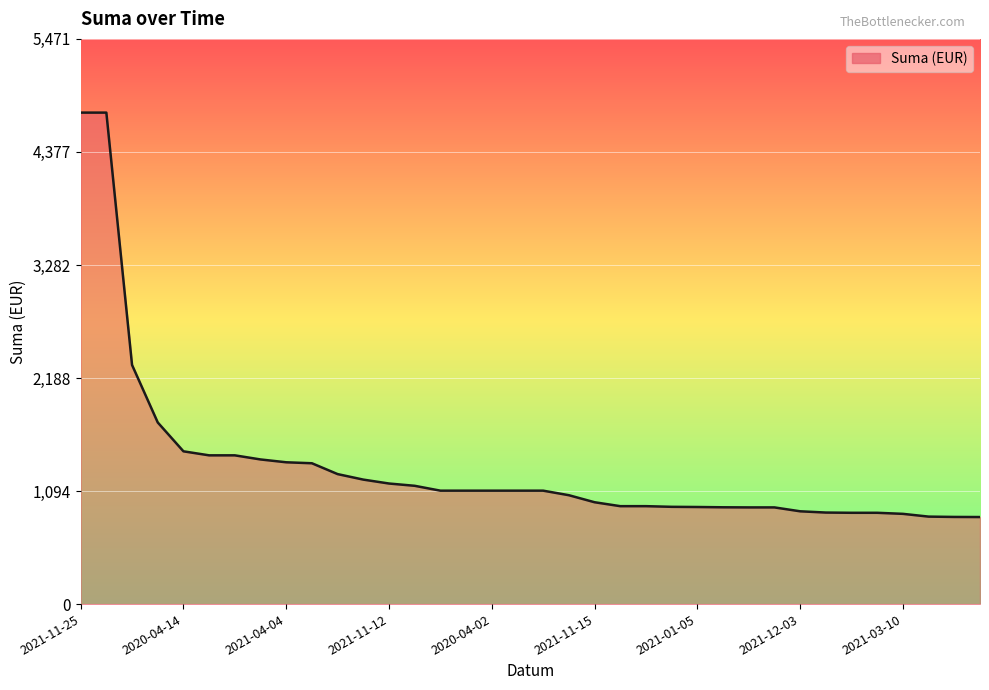

Does the chart display data point markers on the line(s)?

No